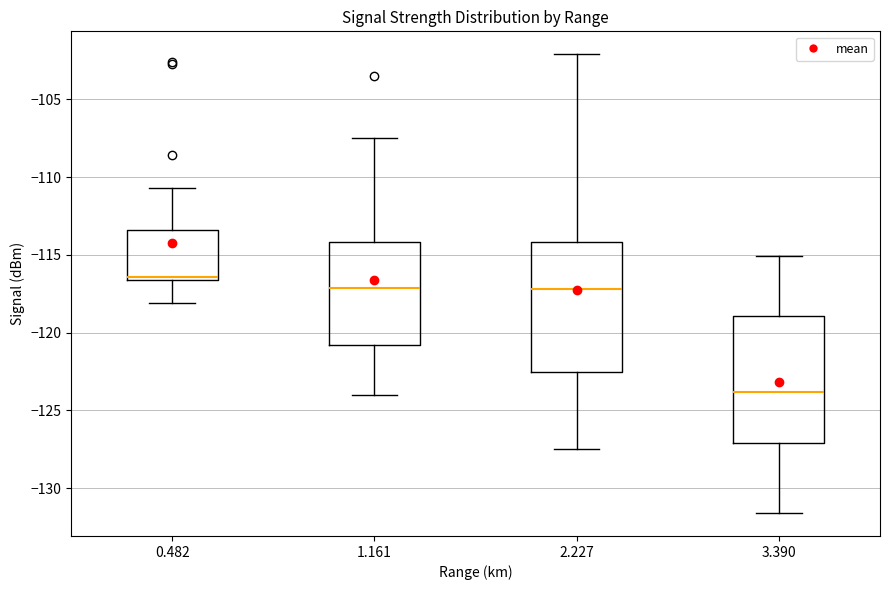

Reading left to right, transcribe this box plot: for each box, give where its median line is, the range the box spans, and where its two whiskers end, as read against the y-axis. The values are not printed on the chart, so give them approximately, as read against the axis.

0.482: median -116.5 (just above the box's lower edge), box -116.5 to -113.5, whiskers -118.0 to -110.5
1.161: median -117.0, box -121.0 to -114.0, whiskers -124.0 to -107.5
2.227: median -117.0, box -122.5 to -114.0, whiskers -127.5 to -102.0
3.390: median -124.0, box -127.0 to -119.0, whiskers -131.5 to -115.0